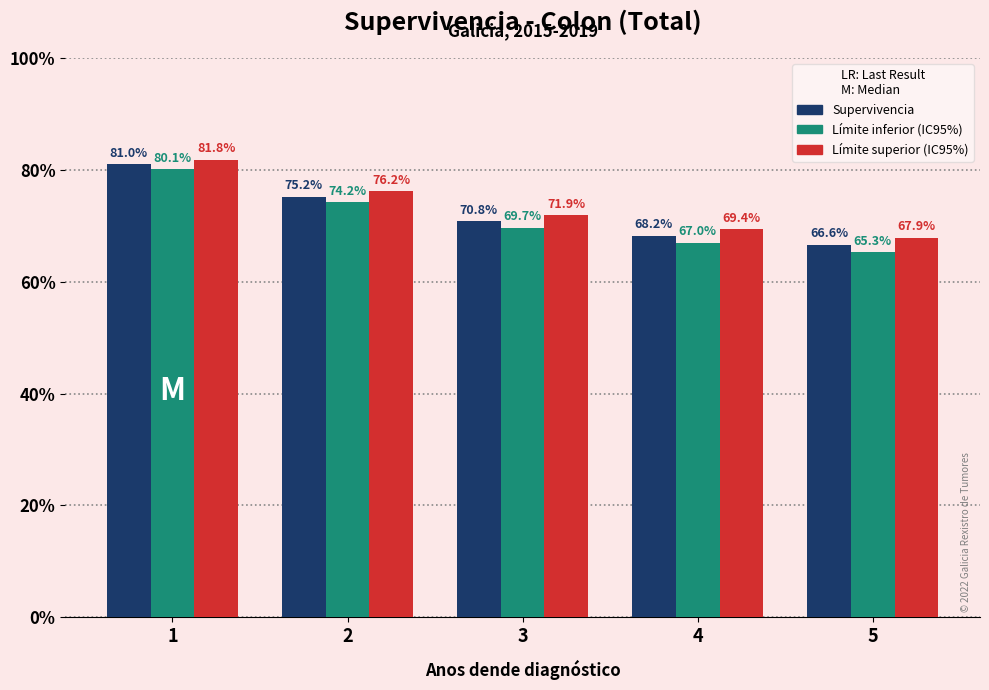

Is it true that Límite superior (IC95%) equals 81.8 at 1?

True